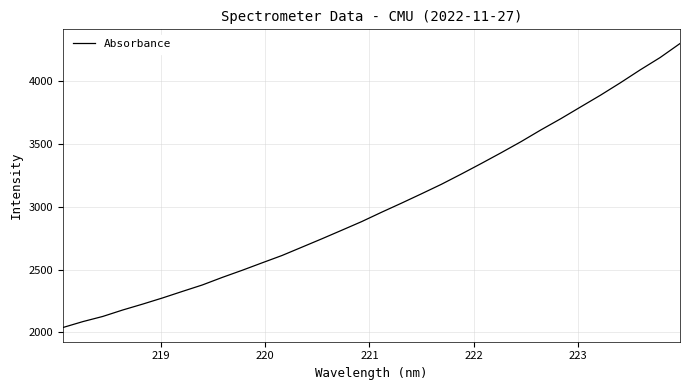

Does the chart have visible grid lines?

Yes